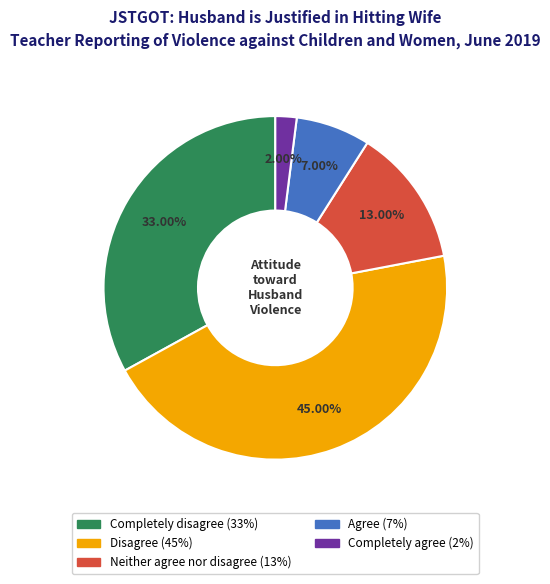

How many slices are in this pie chart?

5